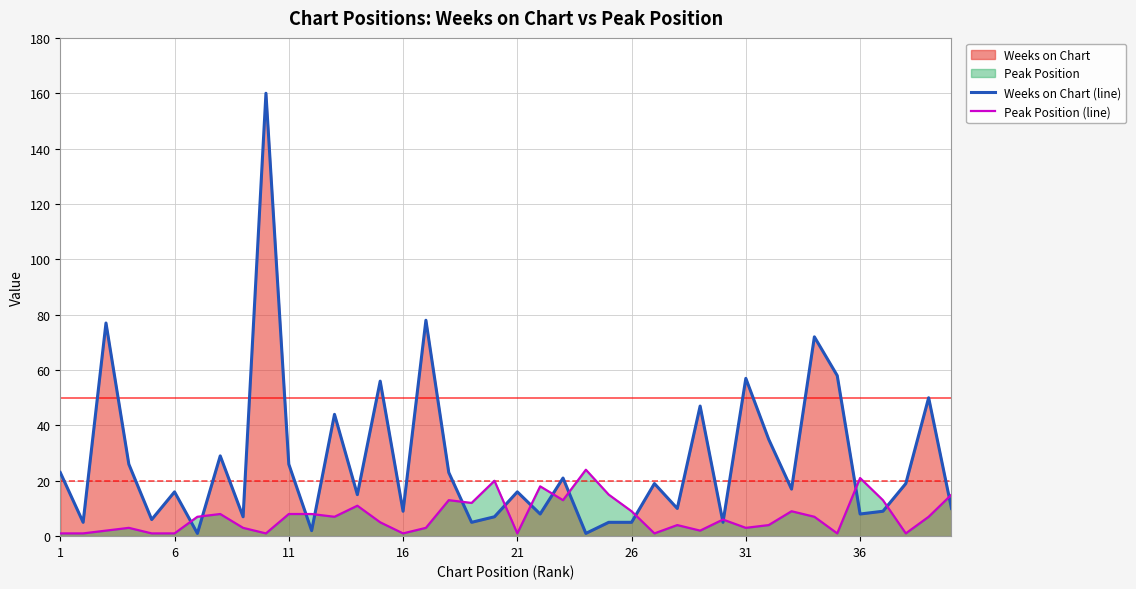

Which series has the largest range (max minus min)?

Weeks on Chart (line)